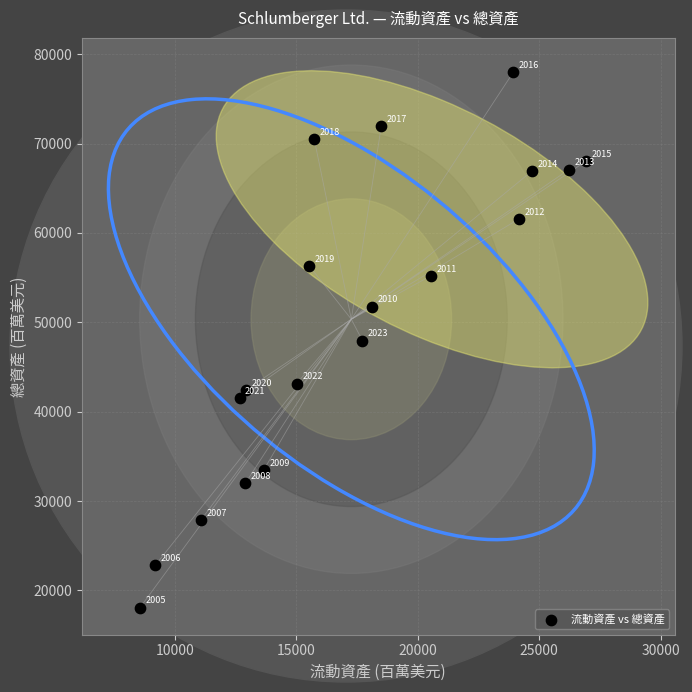

What Y value in the scatter plot is closest to 48016?

47957